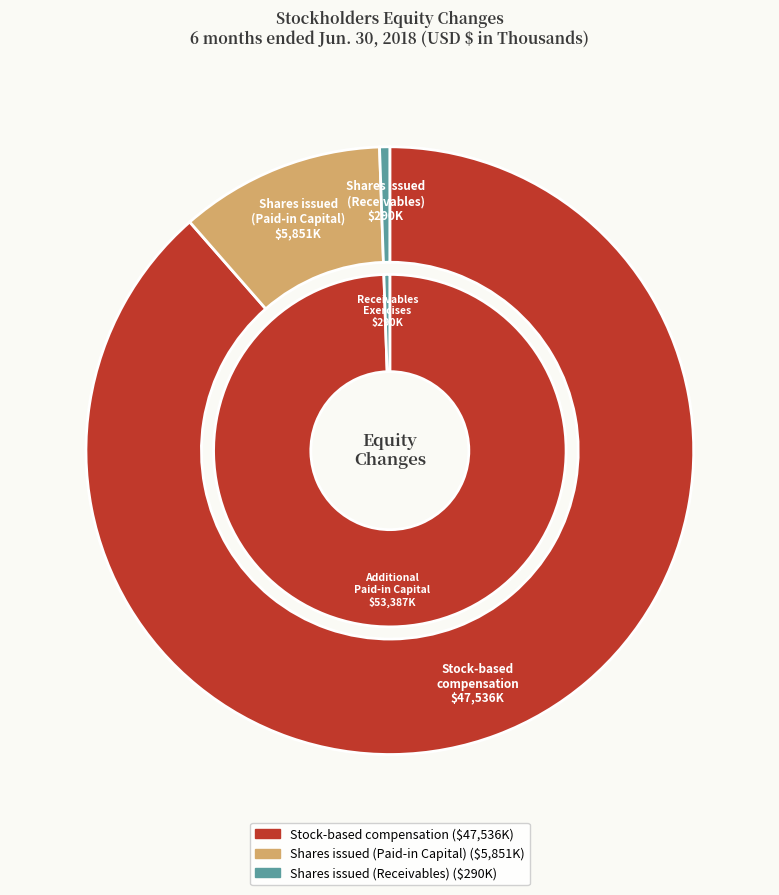

Which category has the biggest portion of the pie?

Stock-based compensation